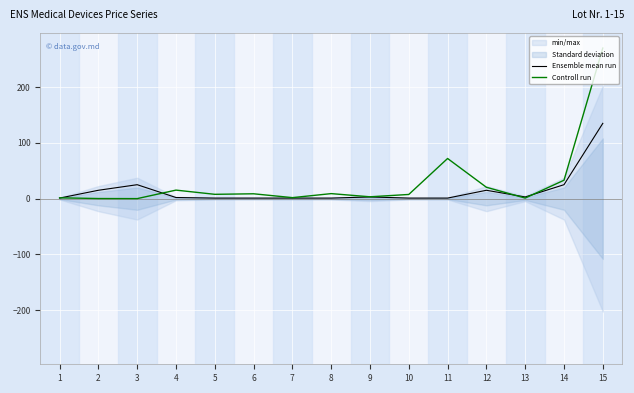

The value of Ensemble mean run at 9 is 3.0. True or false?

True